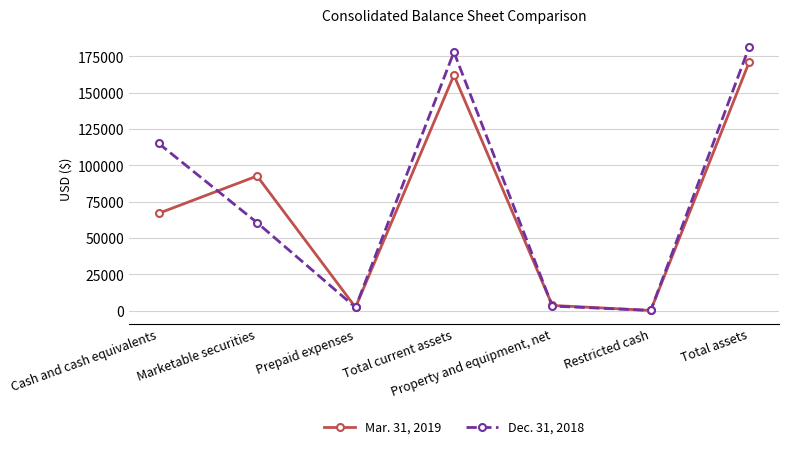

What is the minimum value for Mar. 31, 2019?

205